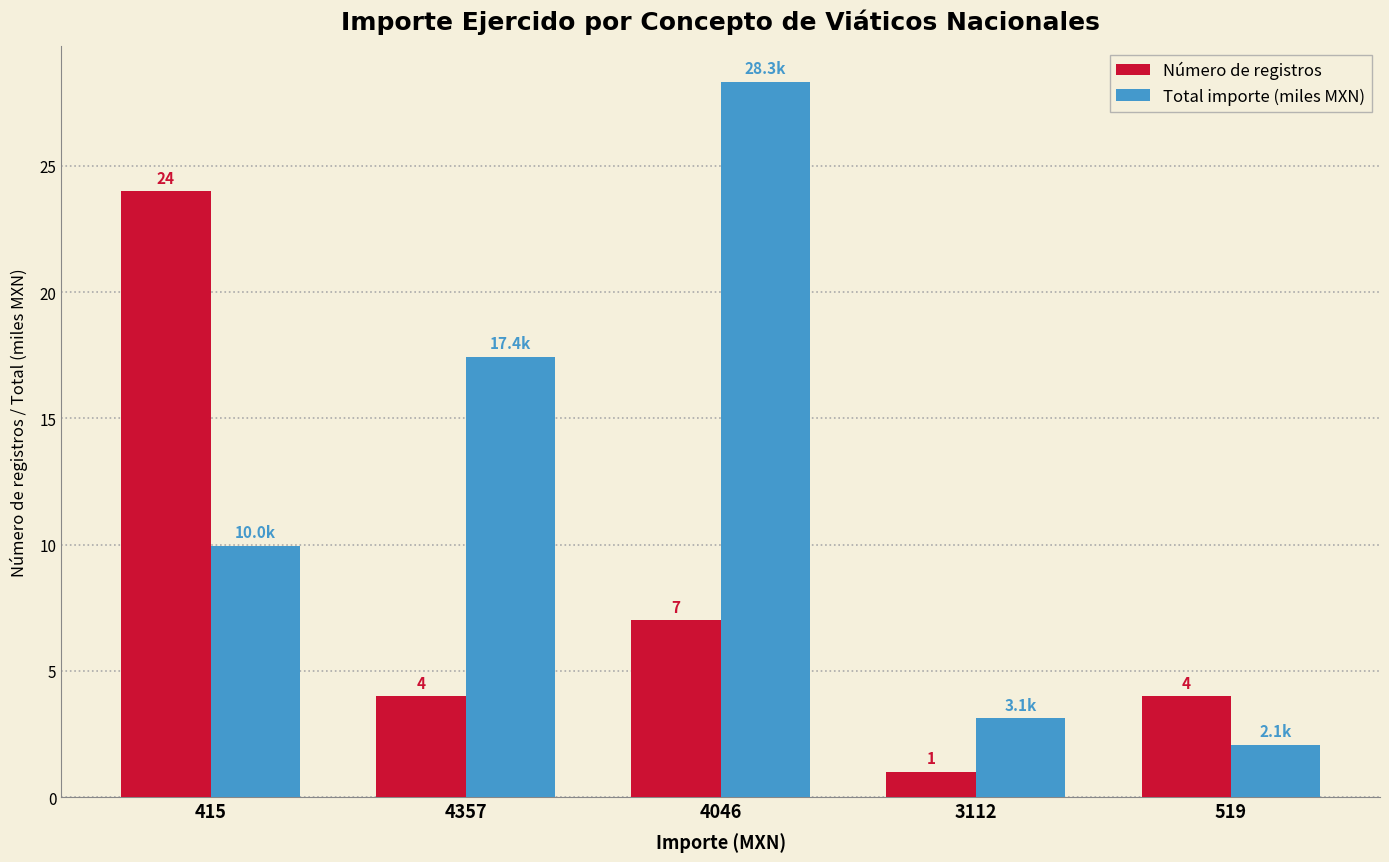

True or false: Número de registros has a value of 12.0 at 4046.

False